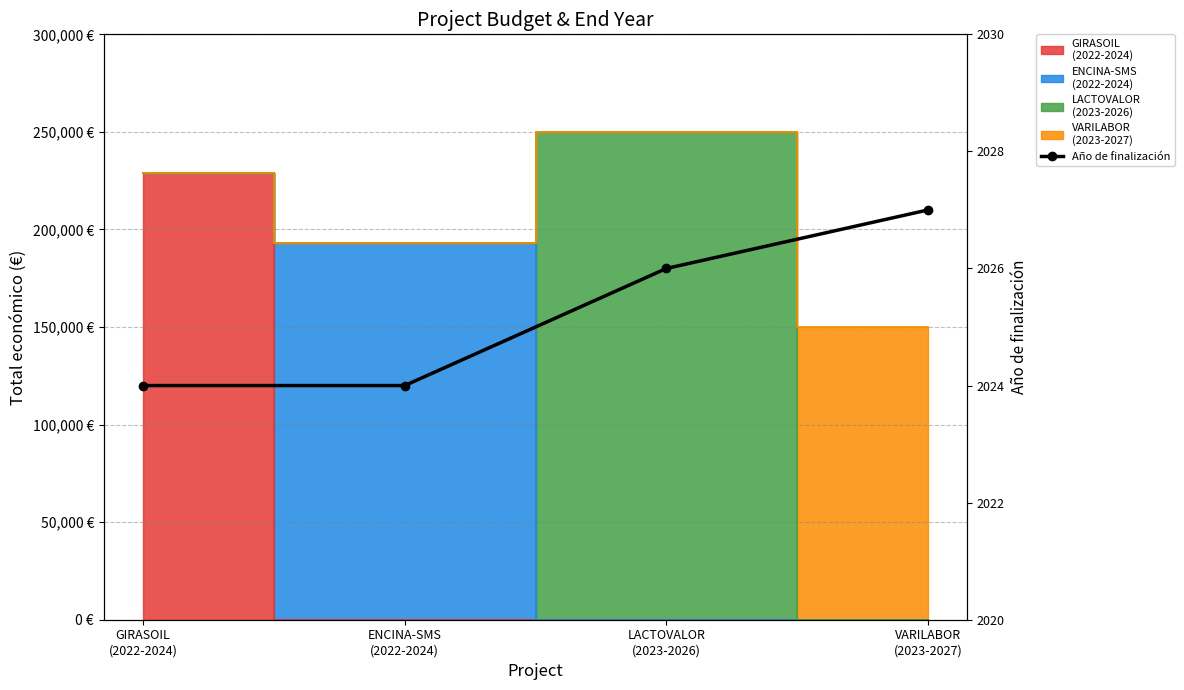

What is the sum of all values?

8101